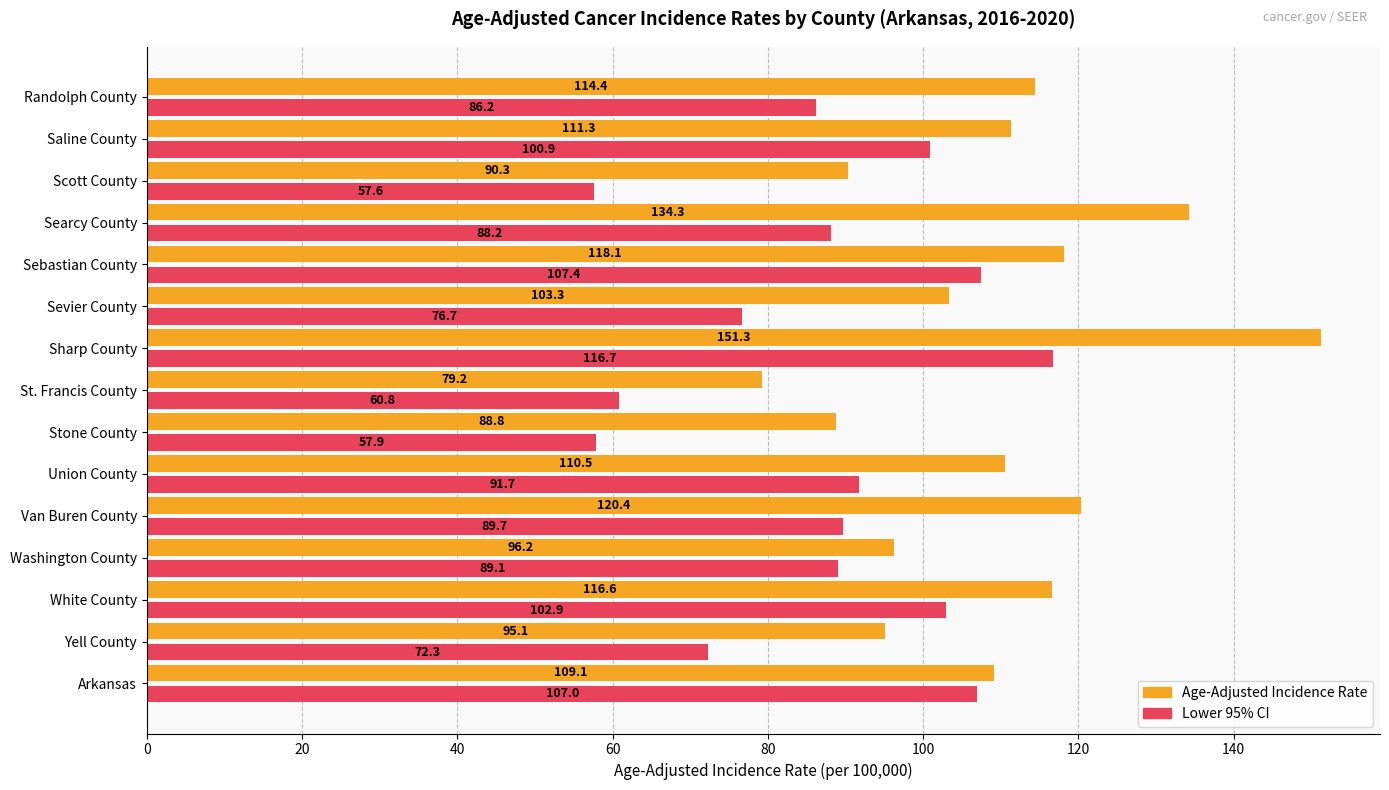

What is the difference between the maximum and minimum values in the Age-Adjusted Incidence Rate series?

72.1